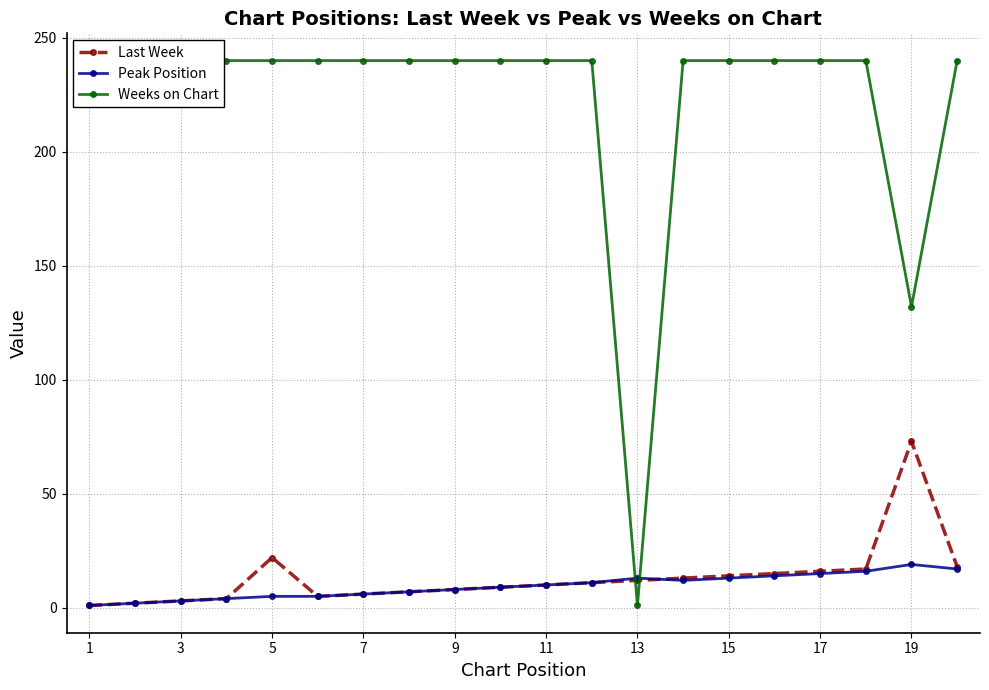

What is the difference between the maximum and minimum values in the Peak Position series?

18